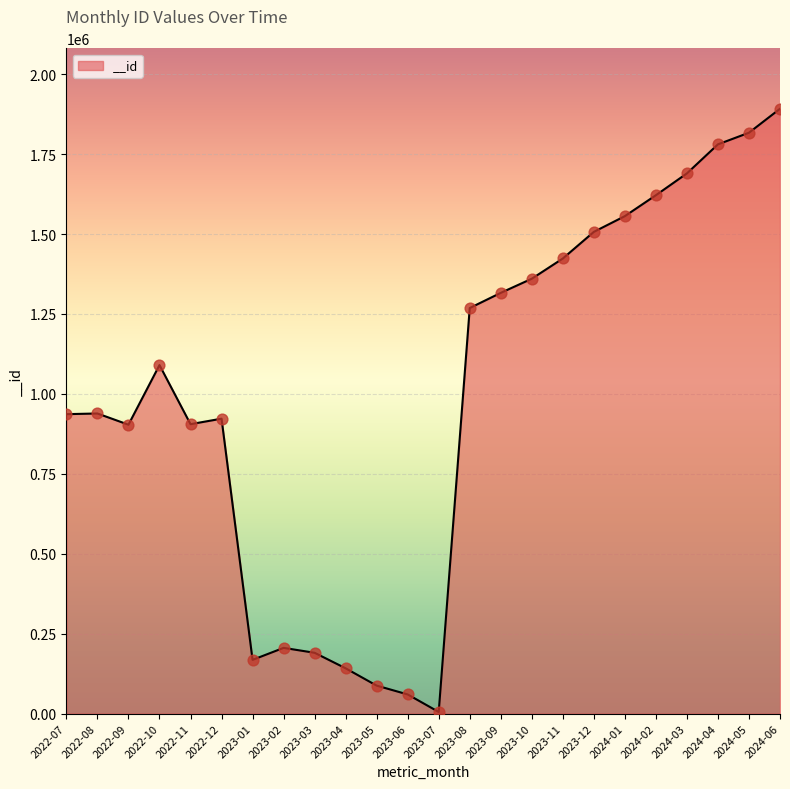

What is the ratio of the value at 2022-07 to the value at 2024-04?

0.5